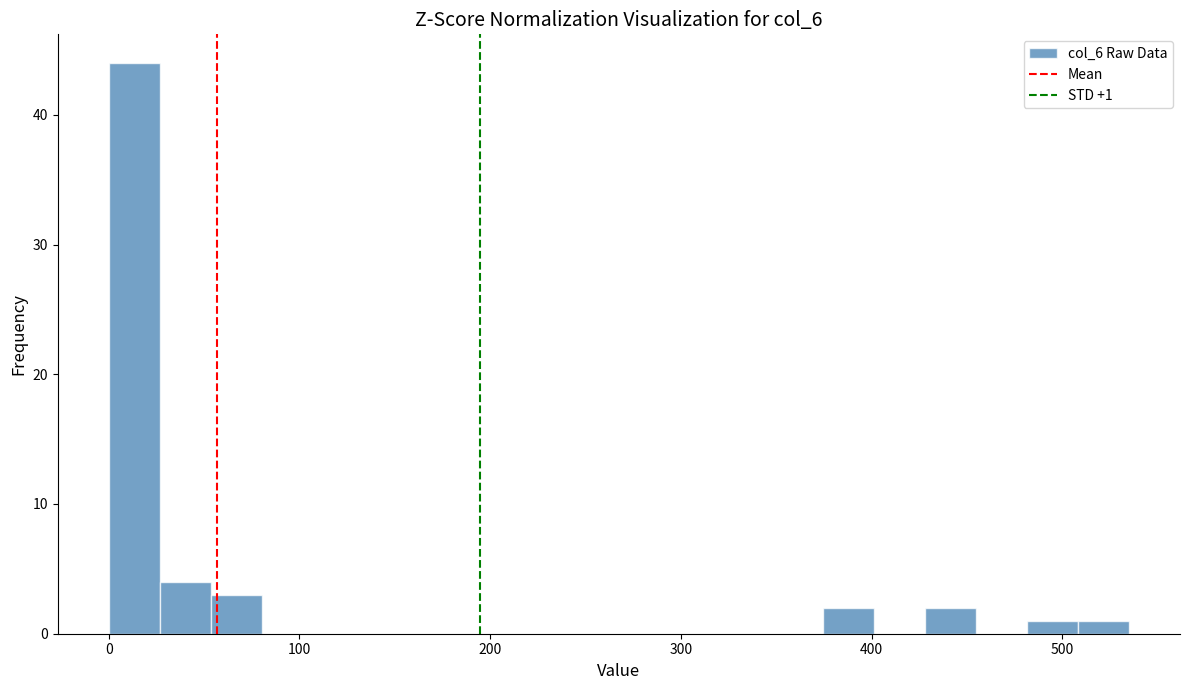

Around what value on the x-axis is the tallest bar? Give the approximate position of its centre, as read against the axis.

10